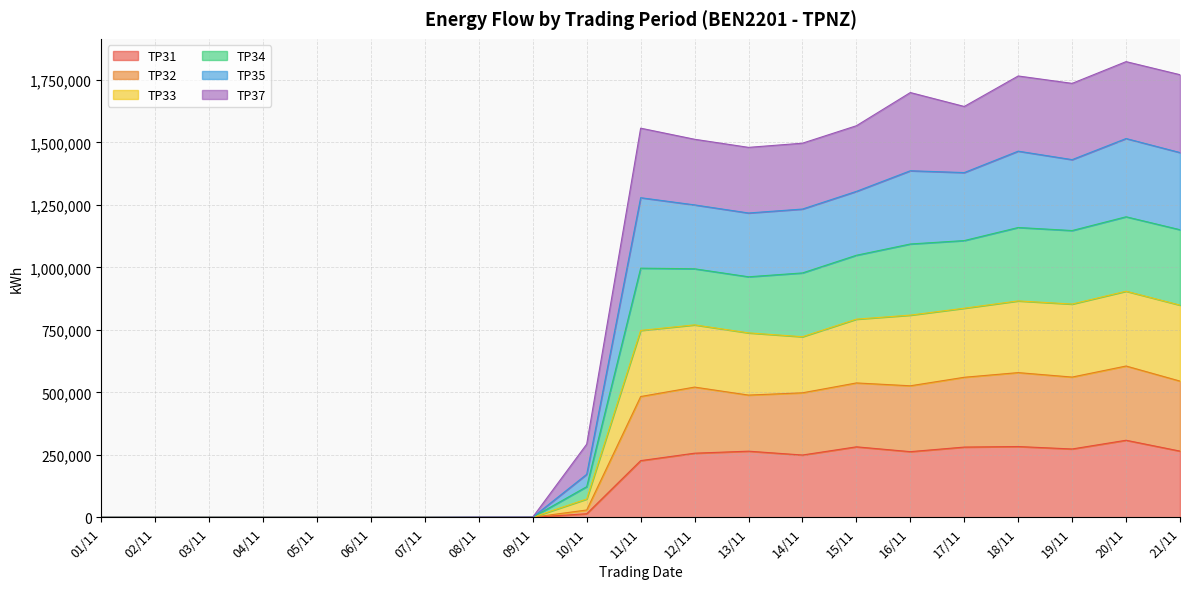

Between 14/11 and 17/11, which is larger?

17/11